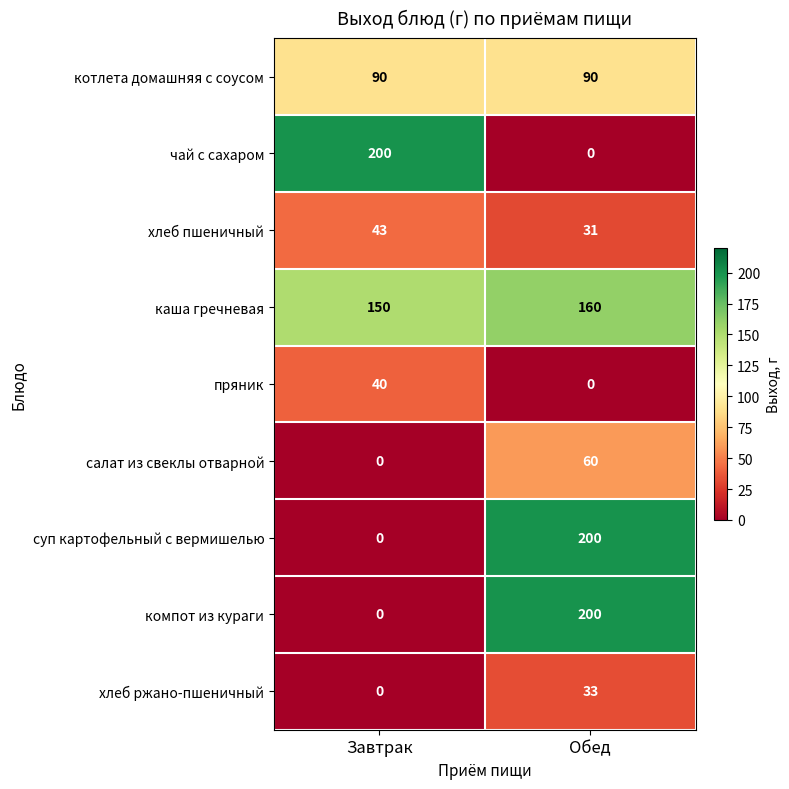

What is the highest value of the суп картофельный с вермишелью series?

200